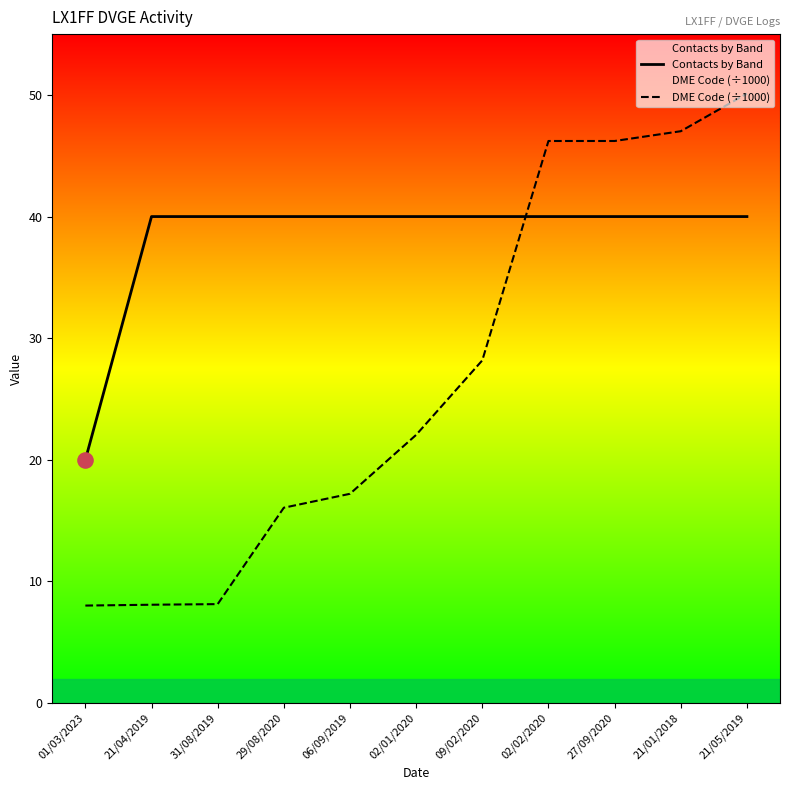

Which series has the largest Y range (max minus min)?

DME Code (÷1000)